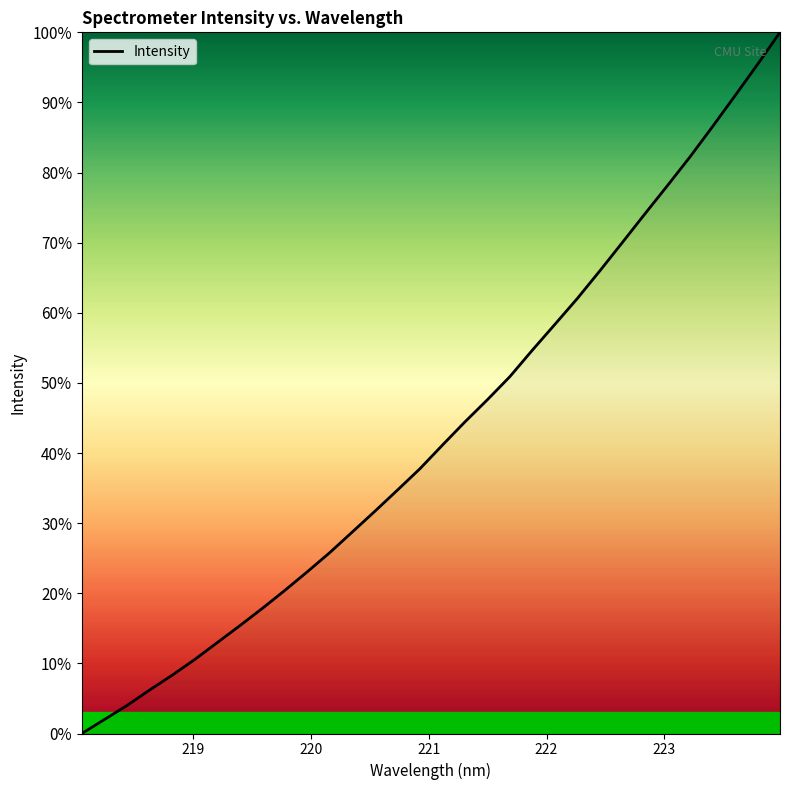

What is the greatest value displayed?

100.0